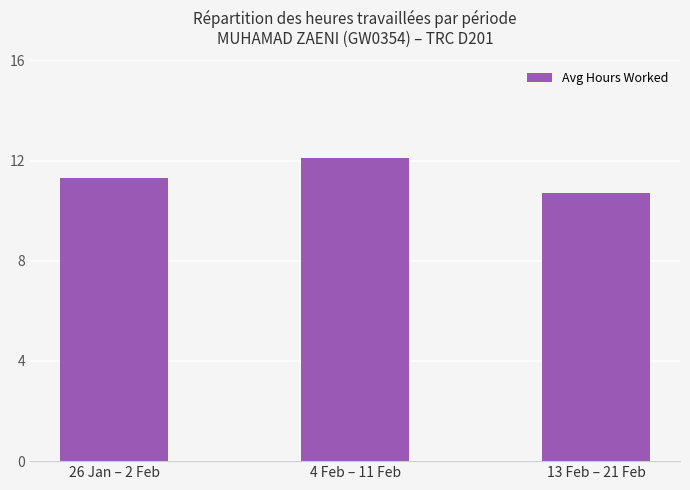

Reading left to right, extract all data points from this chart.

11.3	12.1	10.7